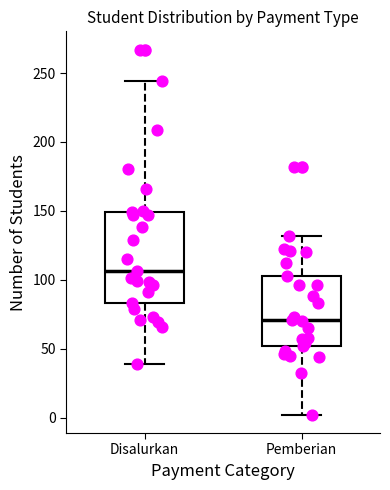

Which box is the tallest, from its lower edge to its upper edge?

Disalurkan